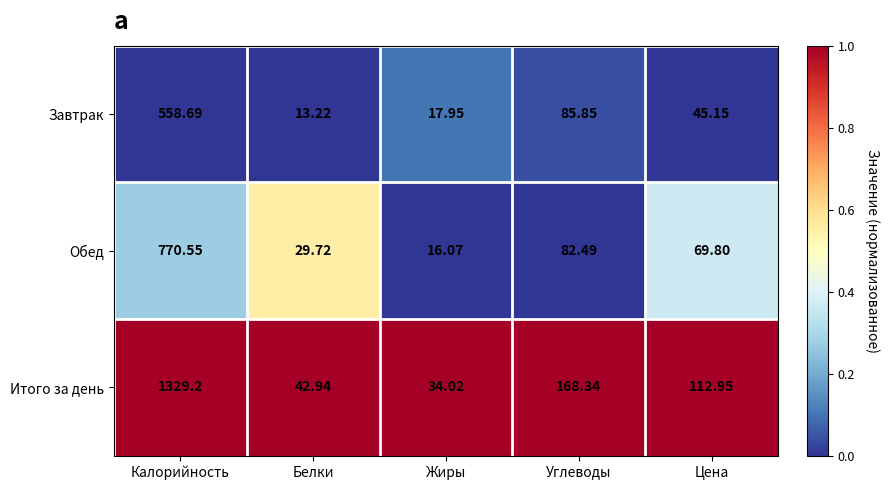

At which label does Завтрак reach its peak?

Калорийность